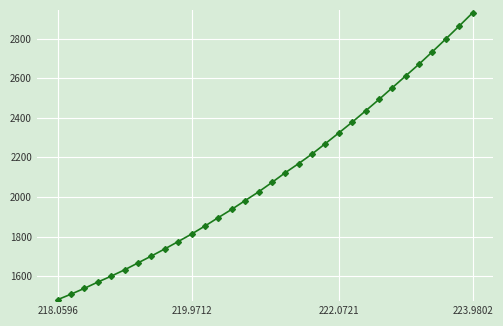

What is the value of the 7th point from the left?

1667.0